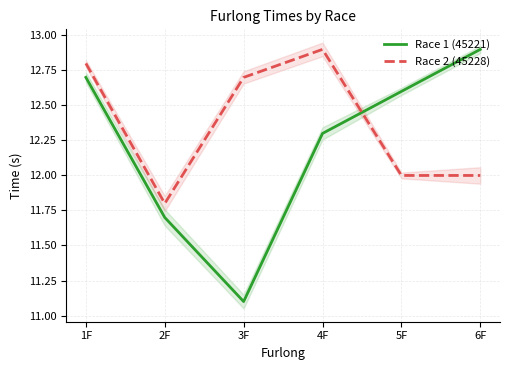

Which series has the widest spread of values?

Race 1 (45221)